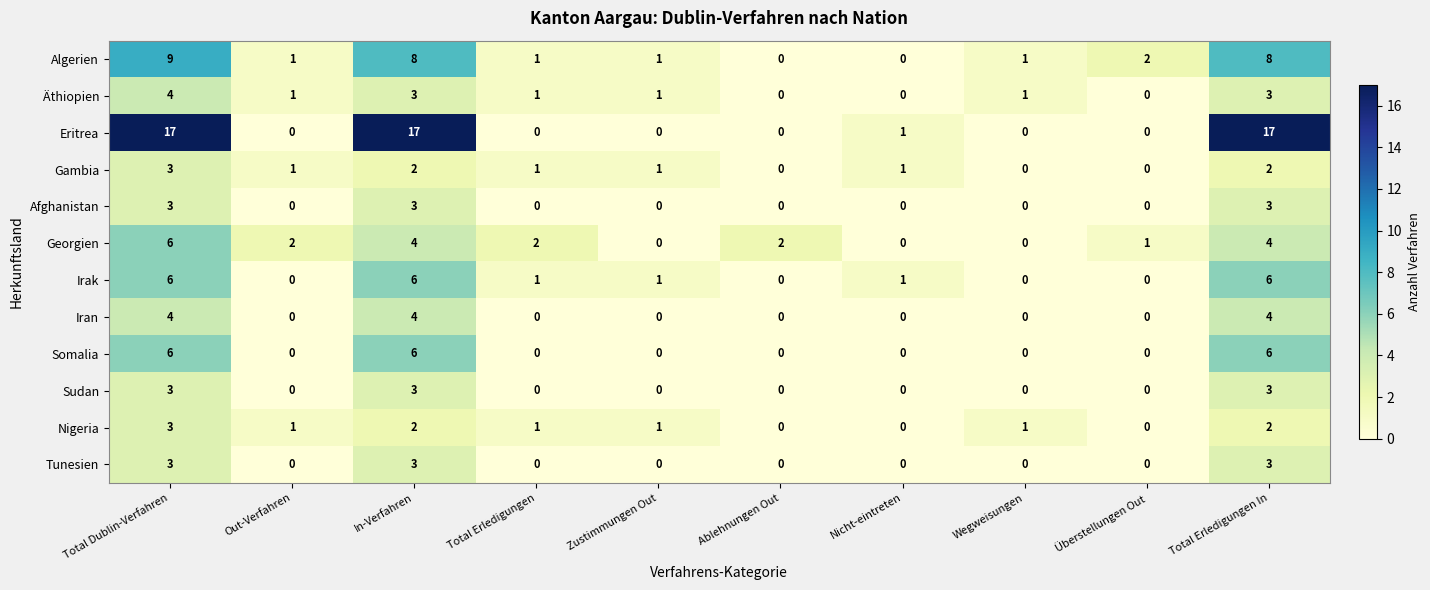

Which series has the widest spread of values?

Eritrea